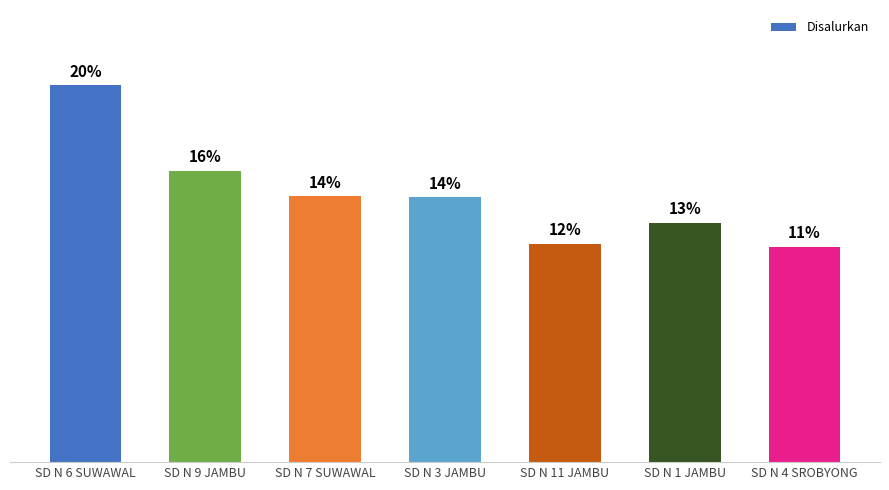

What is the difference between the values at SD N 3 JAMBU and SD N 9 JAMBU?

6075000